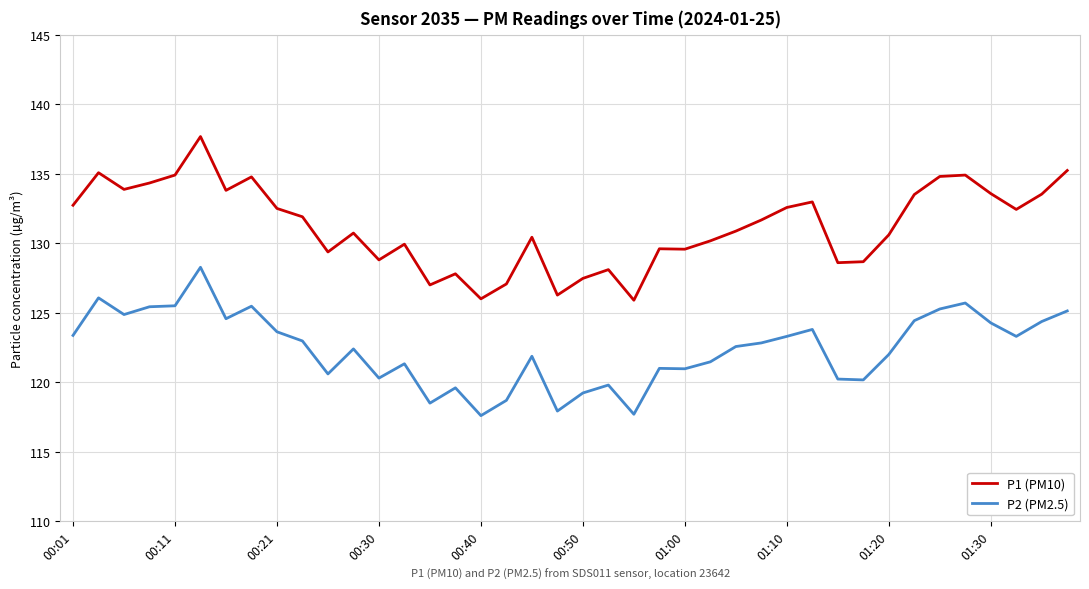

List the series in order of their peak value, highest first.

P1 (PM10), P2 (PM2.5)